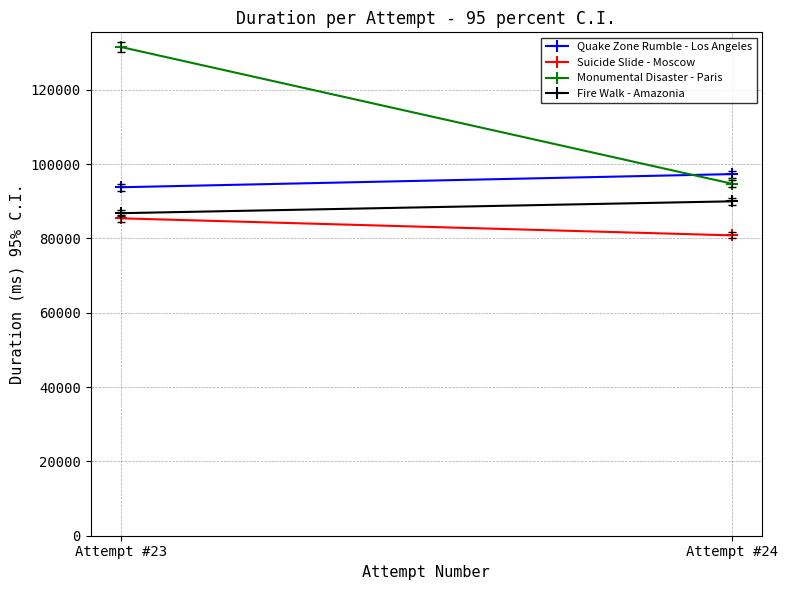

What is the difference between the maximum and minimum values in the Quake Zone Rumble - Los Angeles series?

3534